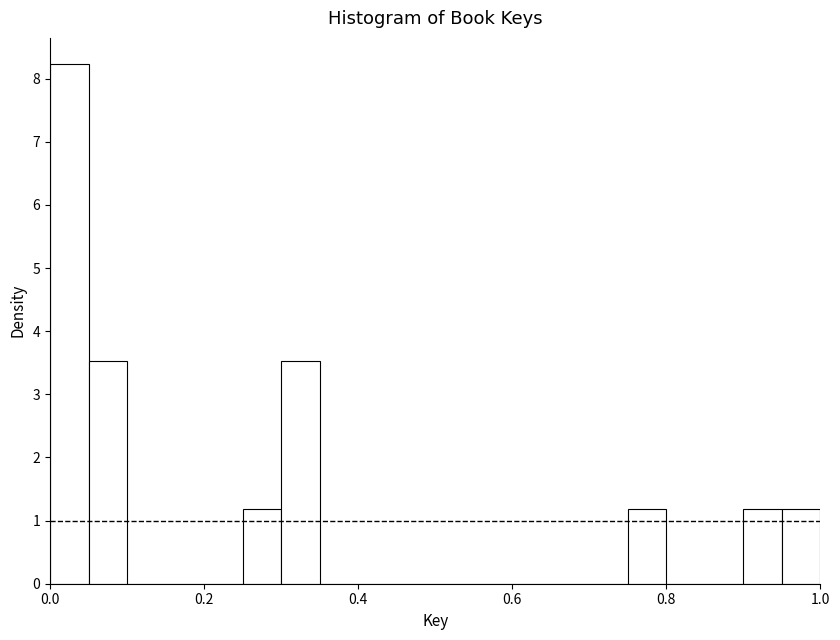

Around what value on the x-axis is the tallest bar? Give the approximate position of its centre, as read against the axis.

0.02